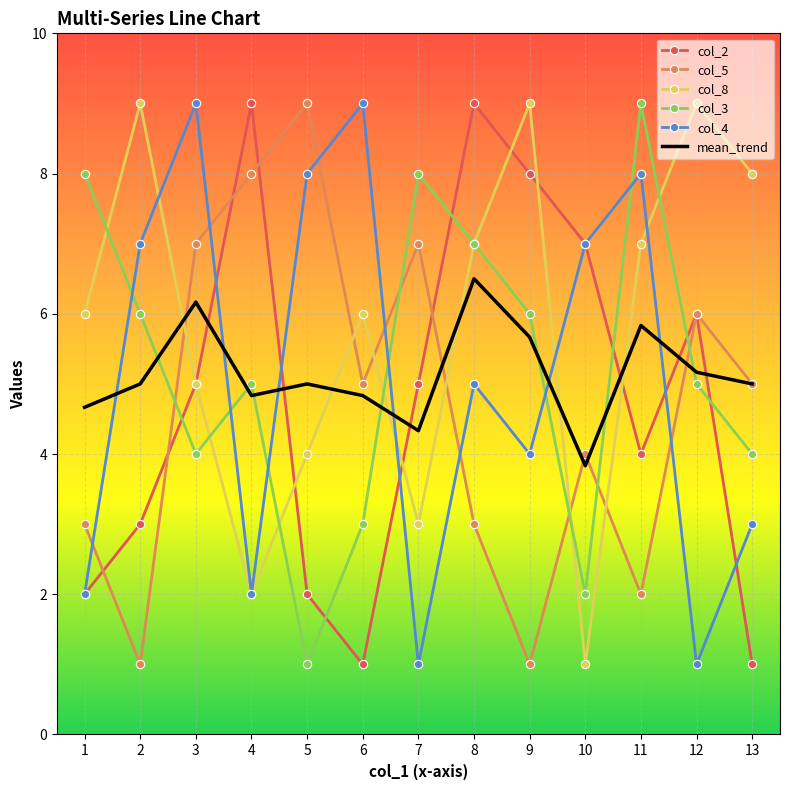

At which category is the sum across all series the highest?

8